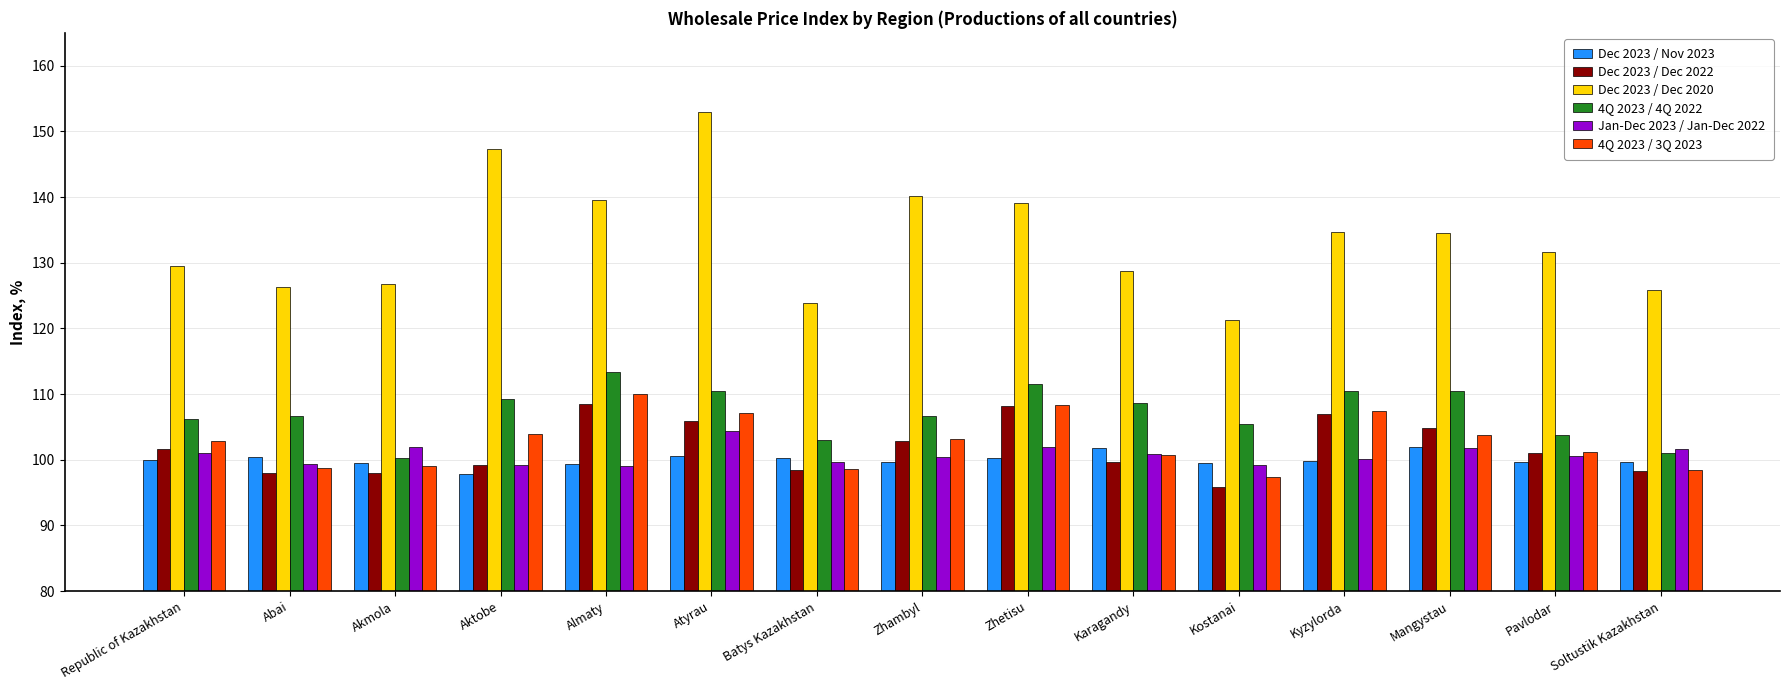

What are all the series names shown in the legend?

Dec 2023 / Nov 2023, Dec 2023 / Dec 2022, Dec 2023 / Dec 2020, 4Q 2023 / 4Q 2022, Jan-Dec 2023 / Jan-Dec 2022, 4Q 2023 / 3Q 2023